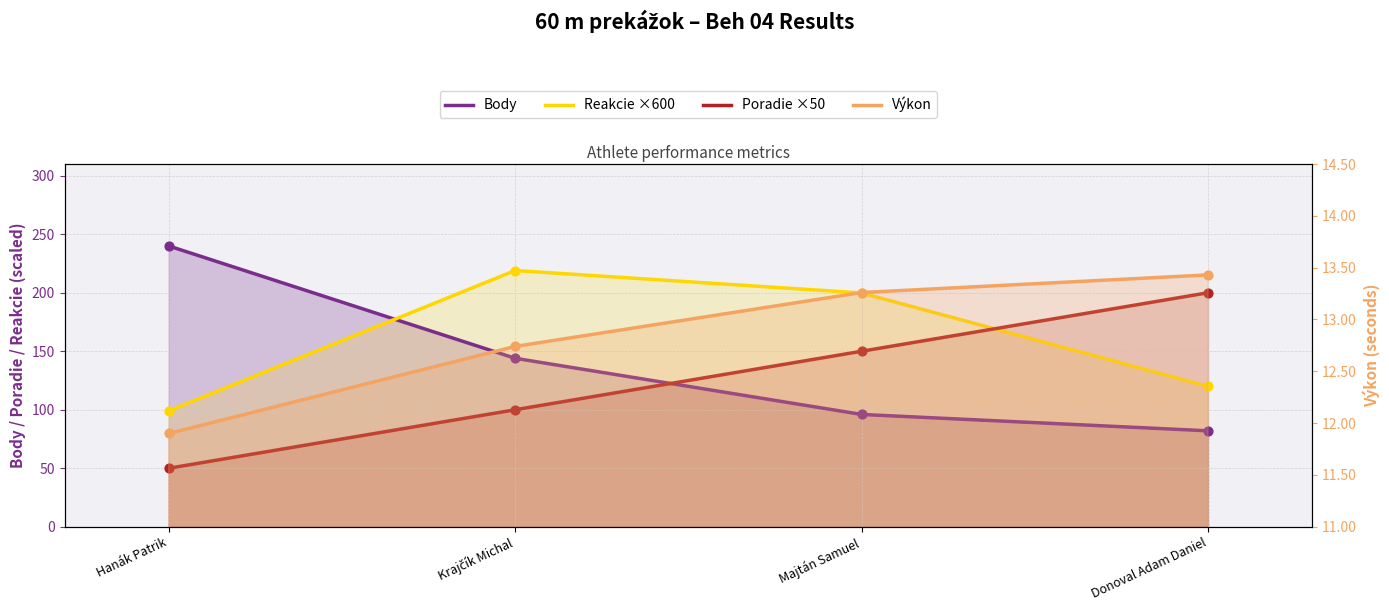

What are all the series names shown in the legend?

Body, Reakcie ×600, Poradie ×50, Výkon